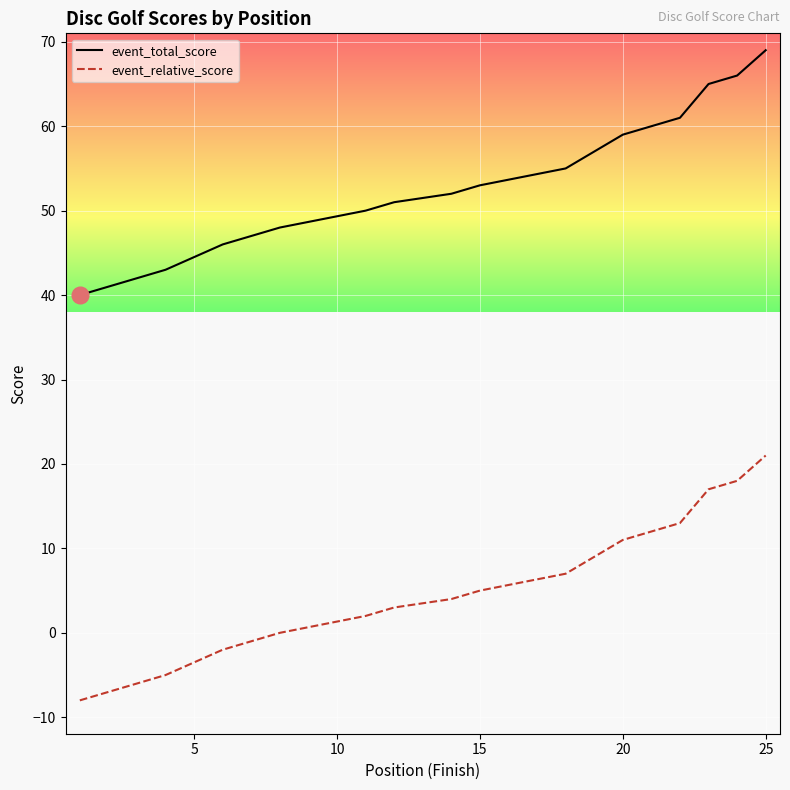

Reading left to right, extract all data points from this chart.

event_total_score: 40	41	41	43	43	46	47	48	48	48	50	51	51	52	53	53	53	55	57	59	59	61	65	66	69
event_relative_score: -8	-7	-7	-5	-5	-2	-1	0	0	0	2	3	3	4	5	5	5	7	9	11	11	13	17	18	21